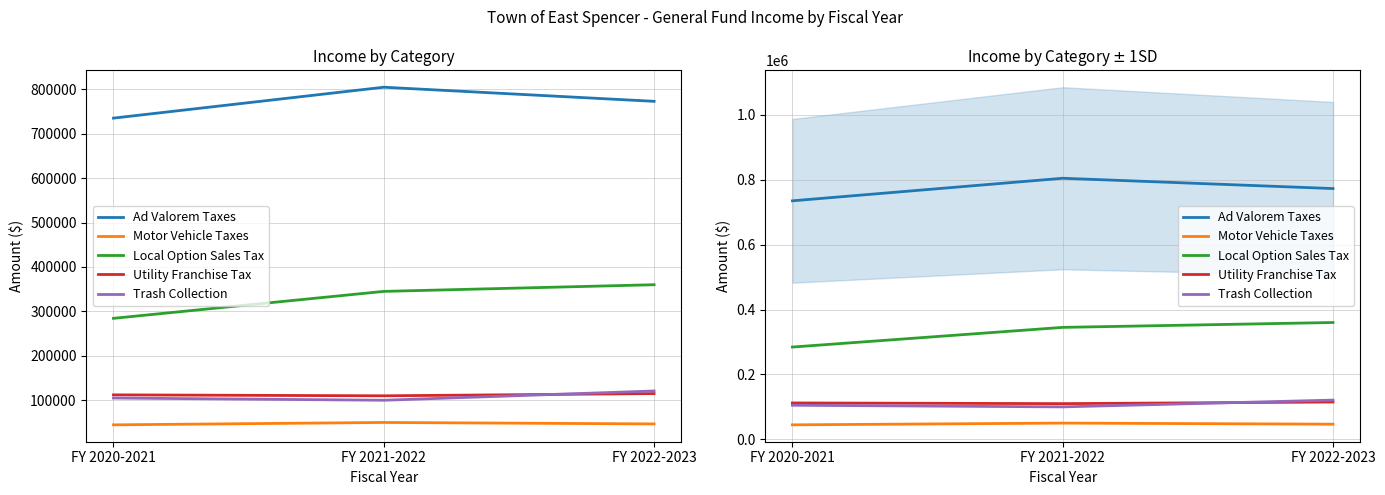

The value of Ad Valorem Taxes at FY 2022-2023 is 1036958.3. True or false?

False